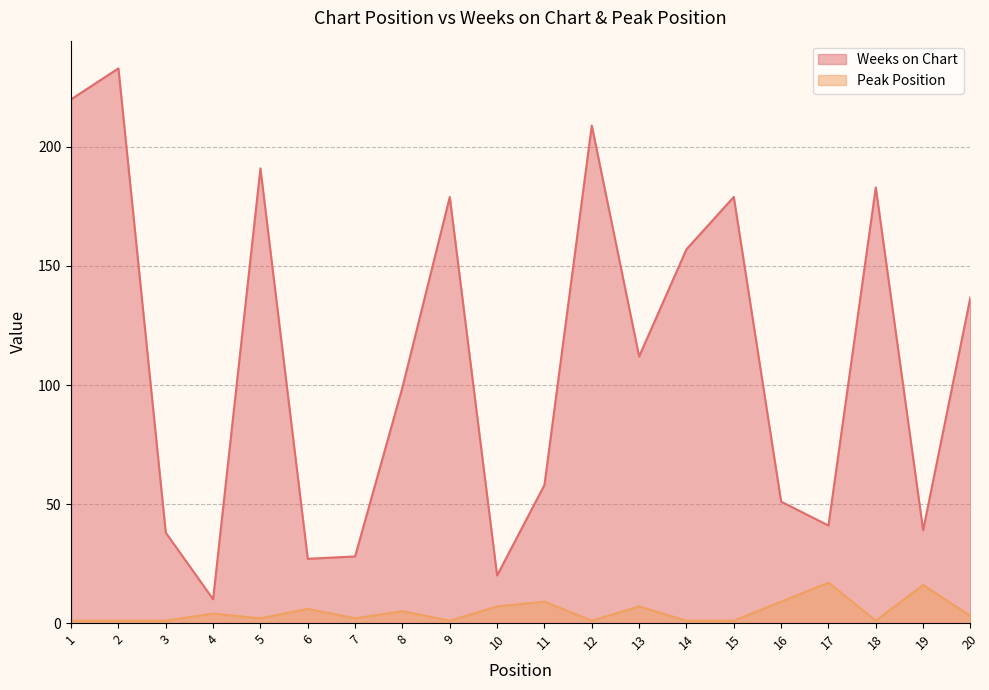

Reading left to right, transcribe all the data shown in this chart.

Weeks on Chart: 1=220	2=233	3=38	4=10	5=191	6=27	7=28	8=99	9=179	10=20	11=58	12=209	13=112	14=157	15=179	16=51	17=41	18=183	19=39	20=137
Peak Position: 1=1	2=1	3=1	4=4	5=2	6=6	7=2	8=5	9=1	10=7	11=9	12=1	13=7	14=1	15=1	16=9	17=17	18=1	19=16	20=3